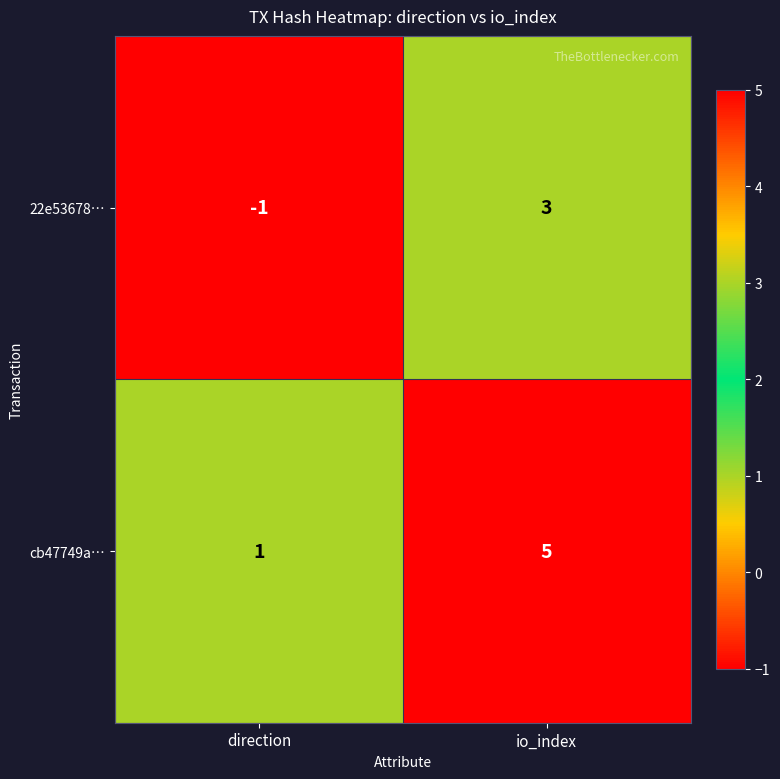

True or false: cb47749a… has a value of 5 at io_index.

True